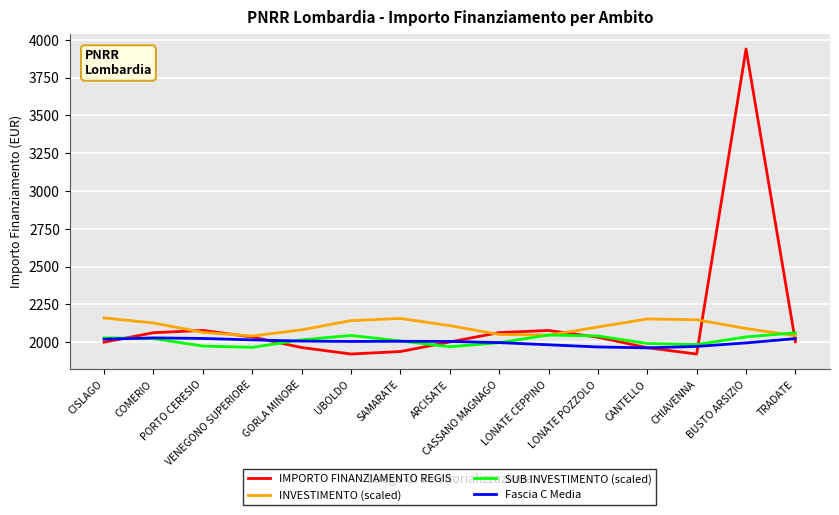

What is the minimum value shown in the chart?

1921.5